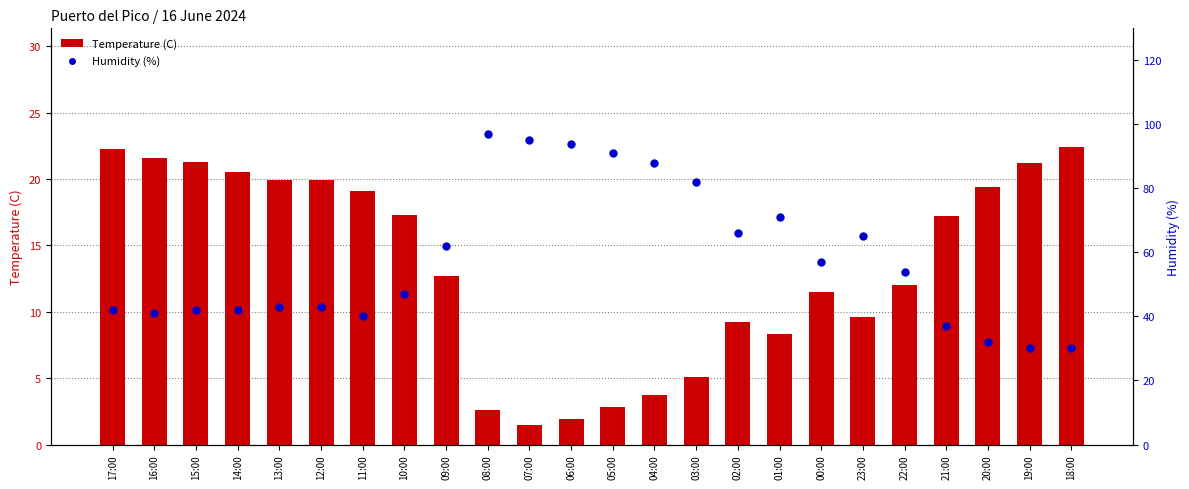

Which series contains the highest Y value?

Humidity (%)